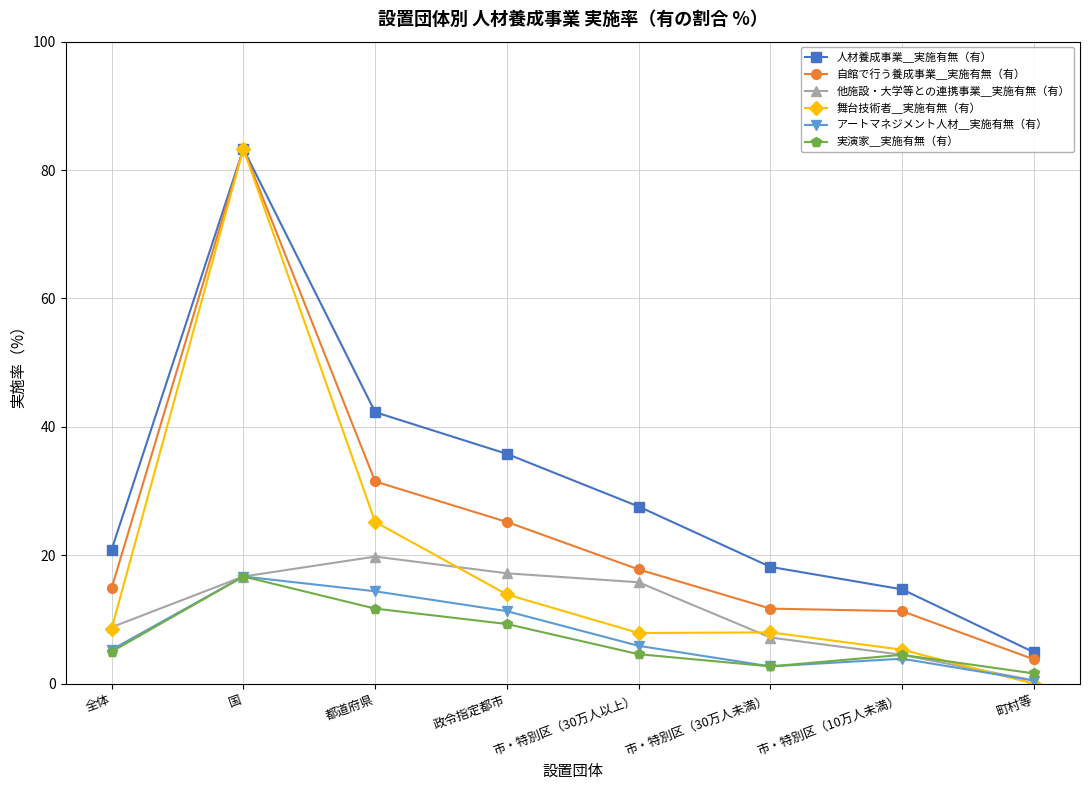

What is the sum of the 舞台技術者＿実施有無（有） values at 市・特別区（30万人以上） and 全体?

16.5